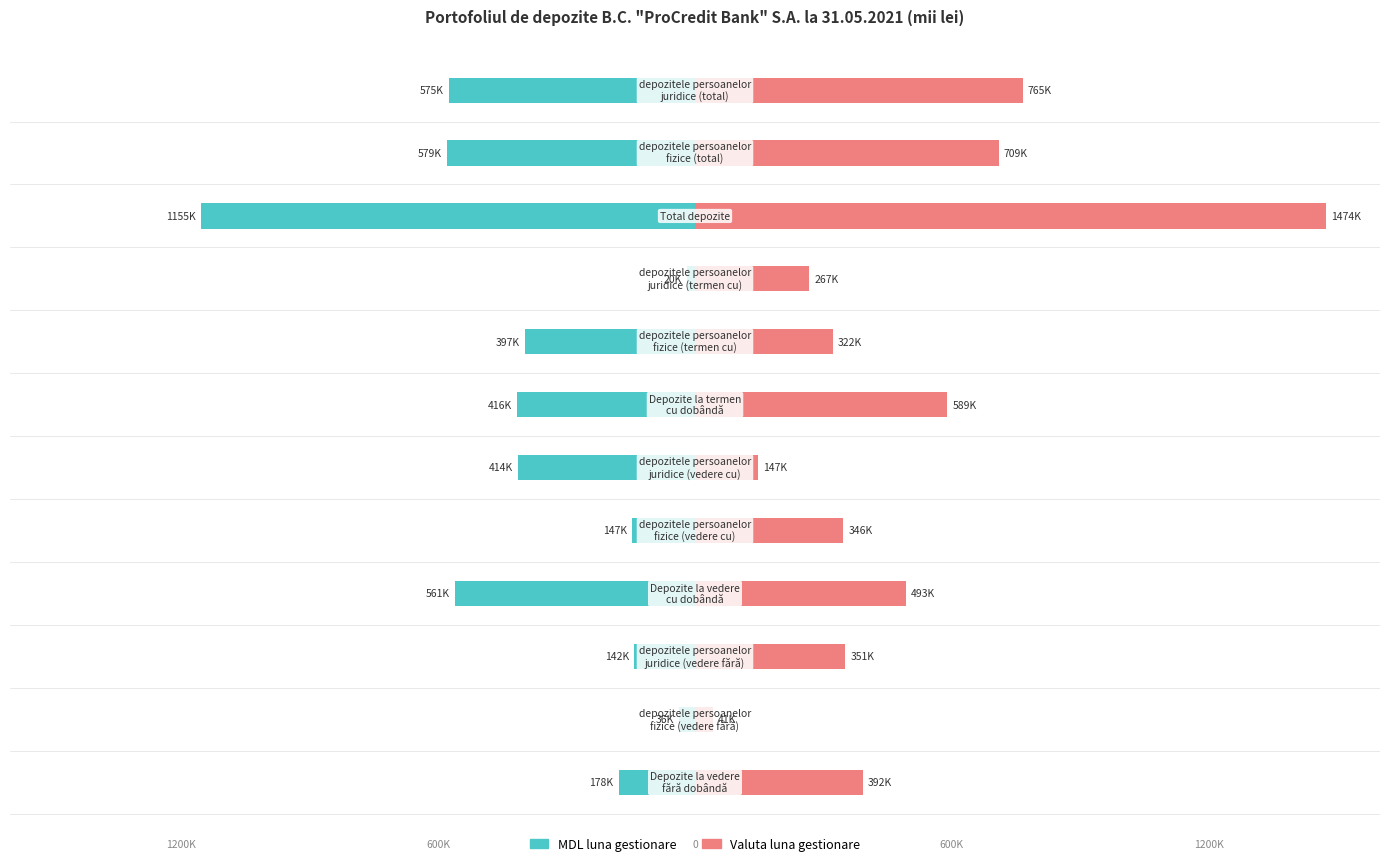

Are the bars horizontal?

Yes